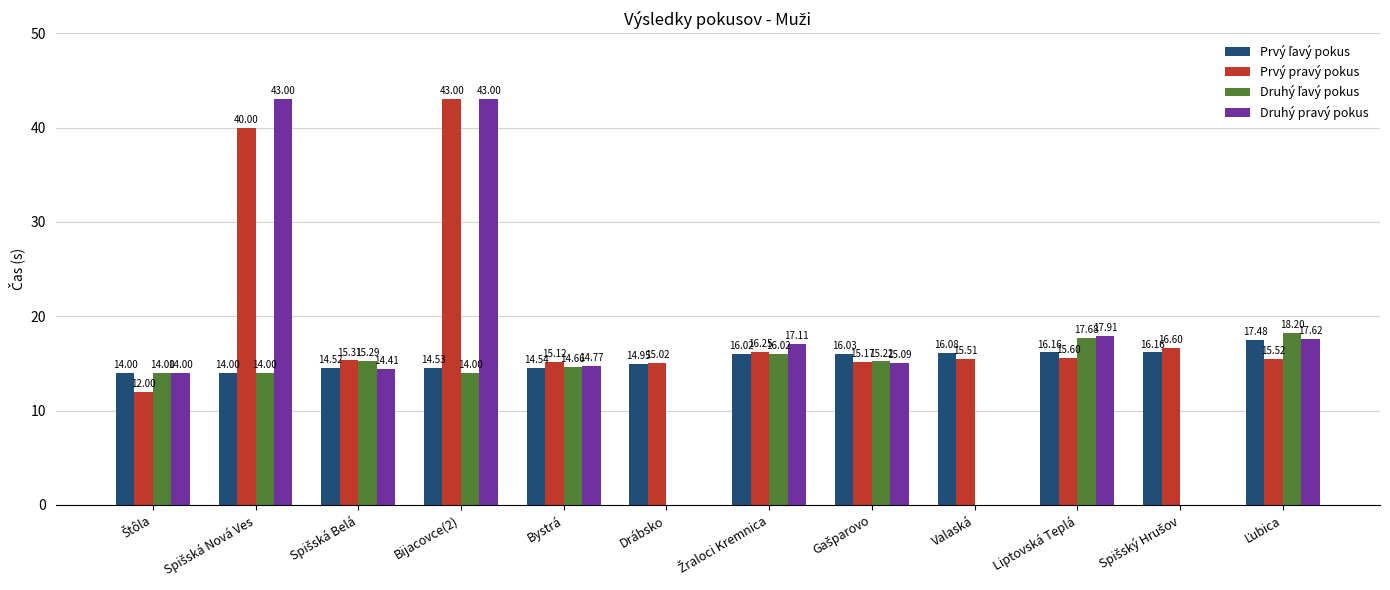

What is the sum of all Prvý pravý pokus values?

235.1